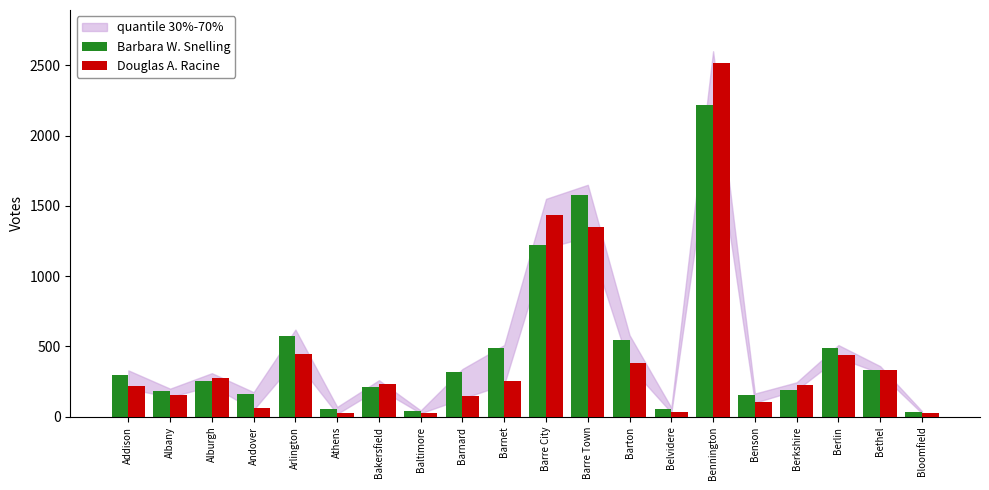

How many series are shown in this chart?

2